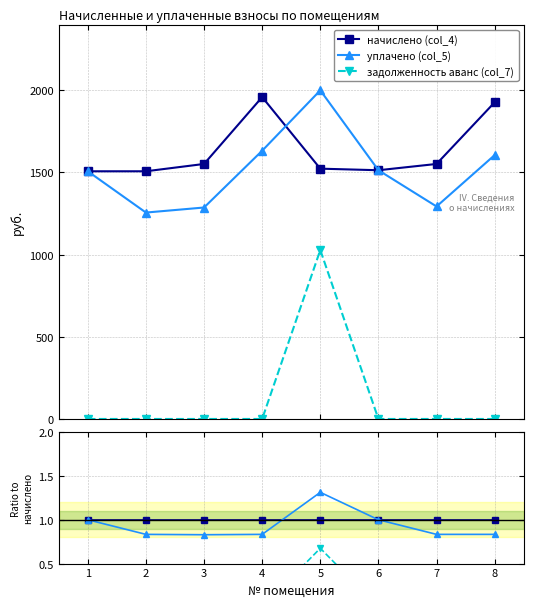

What are all the series names shown in the legend?

начислено (col_4), уплачено (col_5), задолженность аванс (col_7)